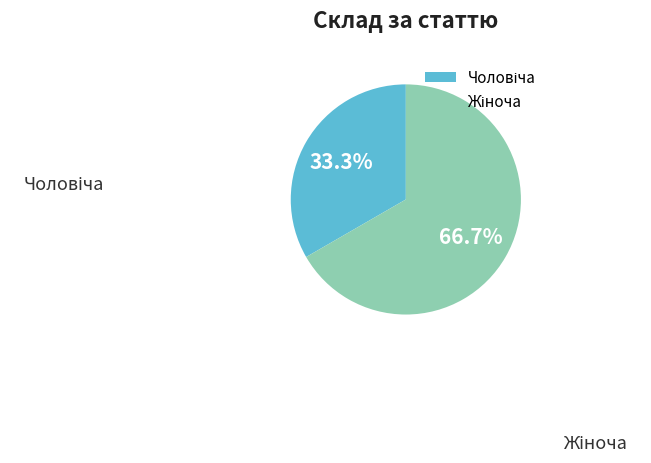

What percentage do Жіноча and Чоловіча together represent?

100.0%